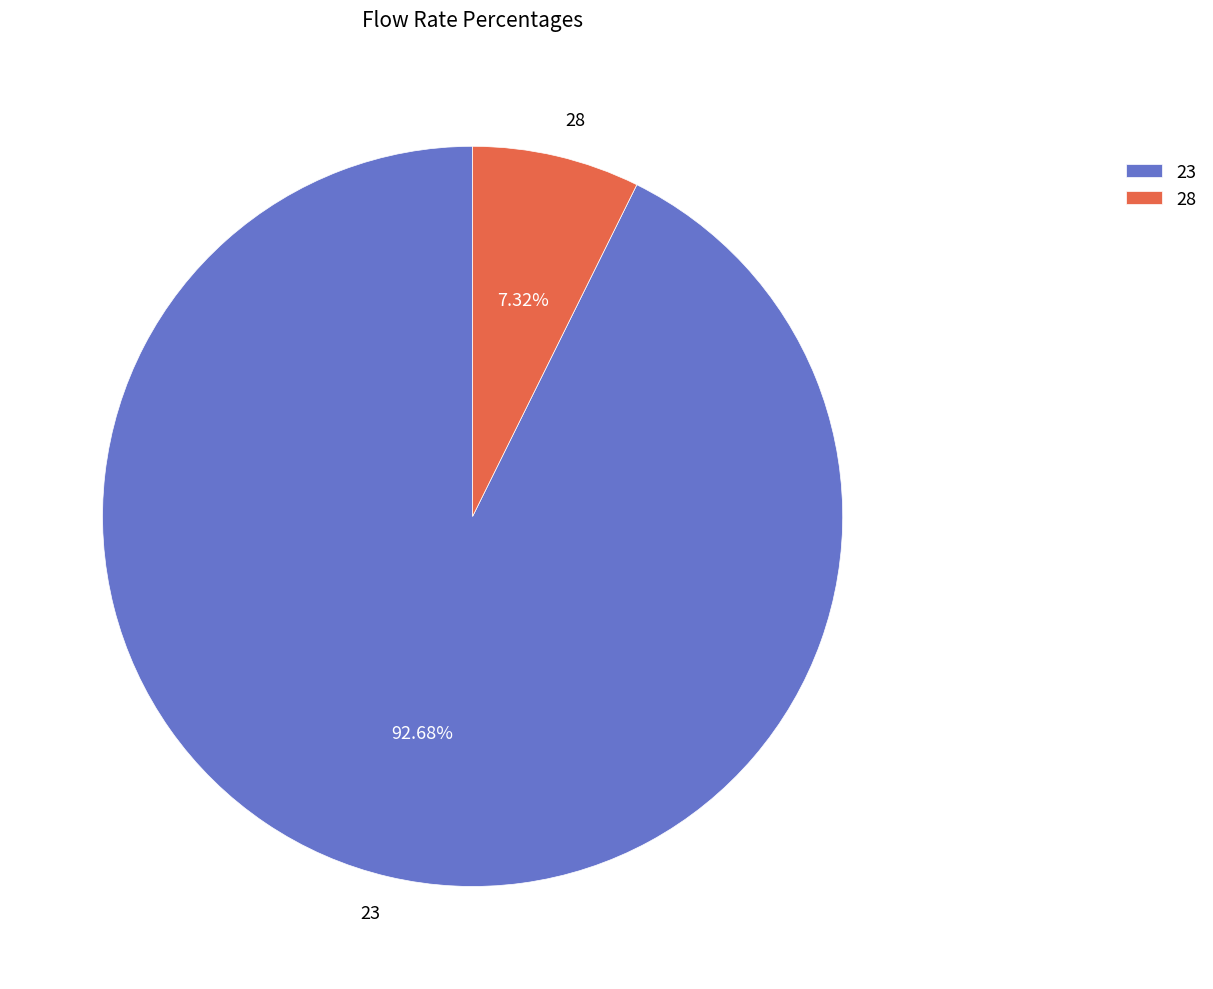

Between 28 and 23, which is larger?

23